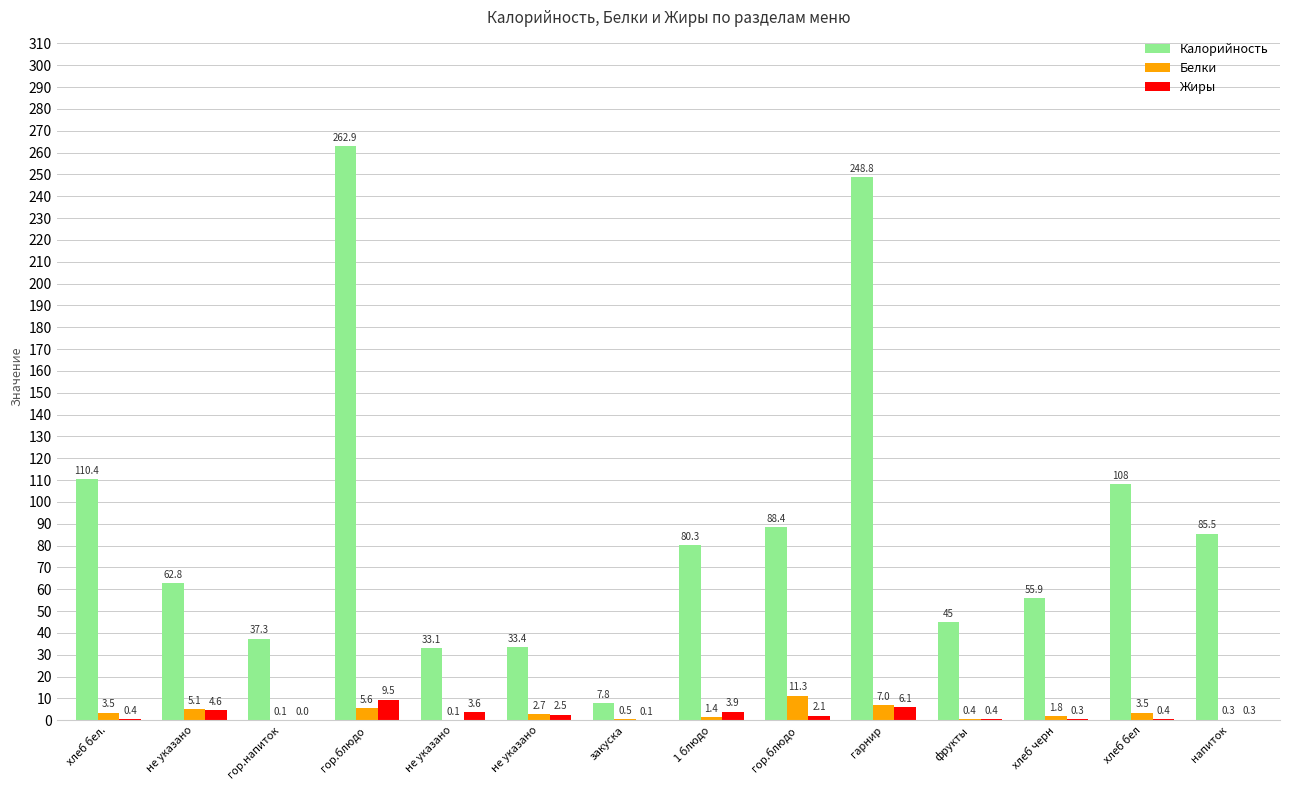

Is it true that Белки equals 6.5 at гор.блюдо?

False